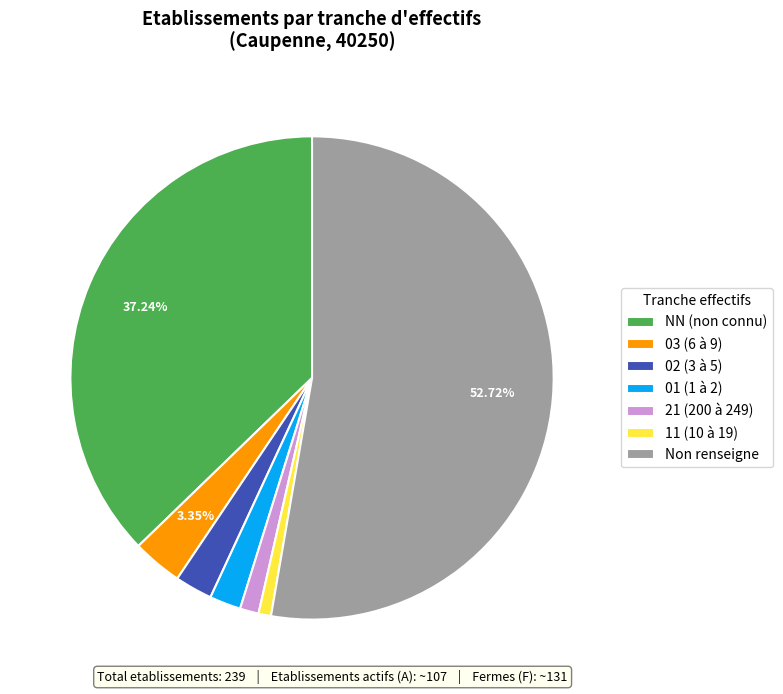

Between NN (non connu) and 01 (1 à 2), which is larger?

NN (non connu)